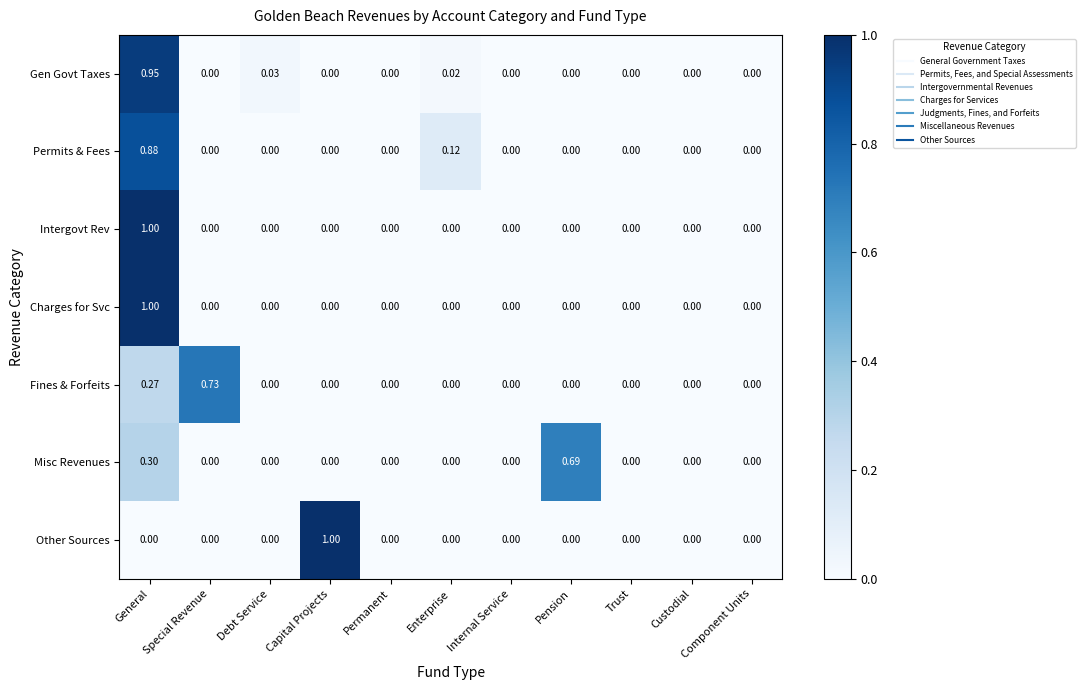

At which category is the sum across all series the highest?

General